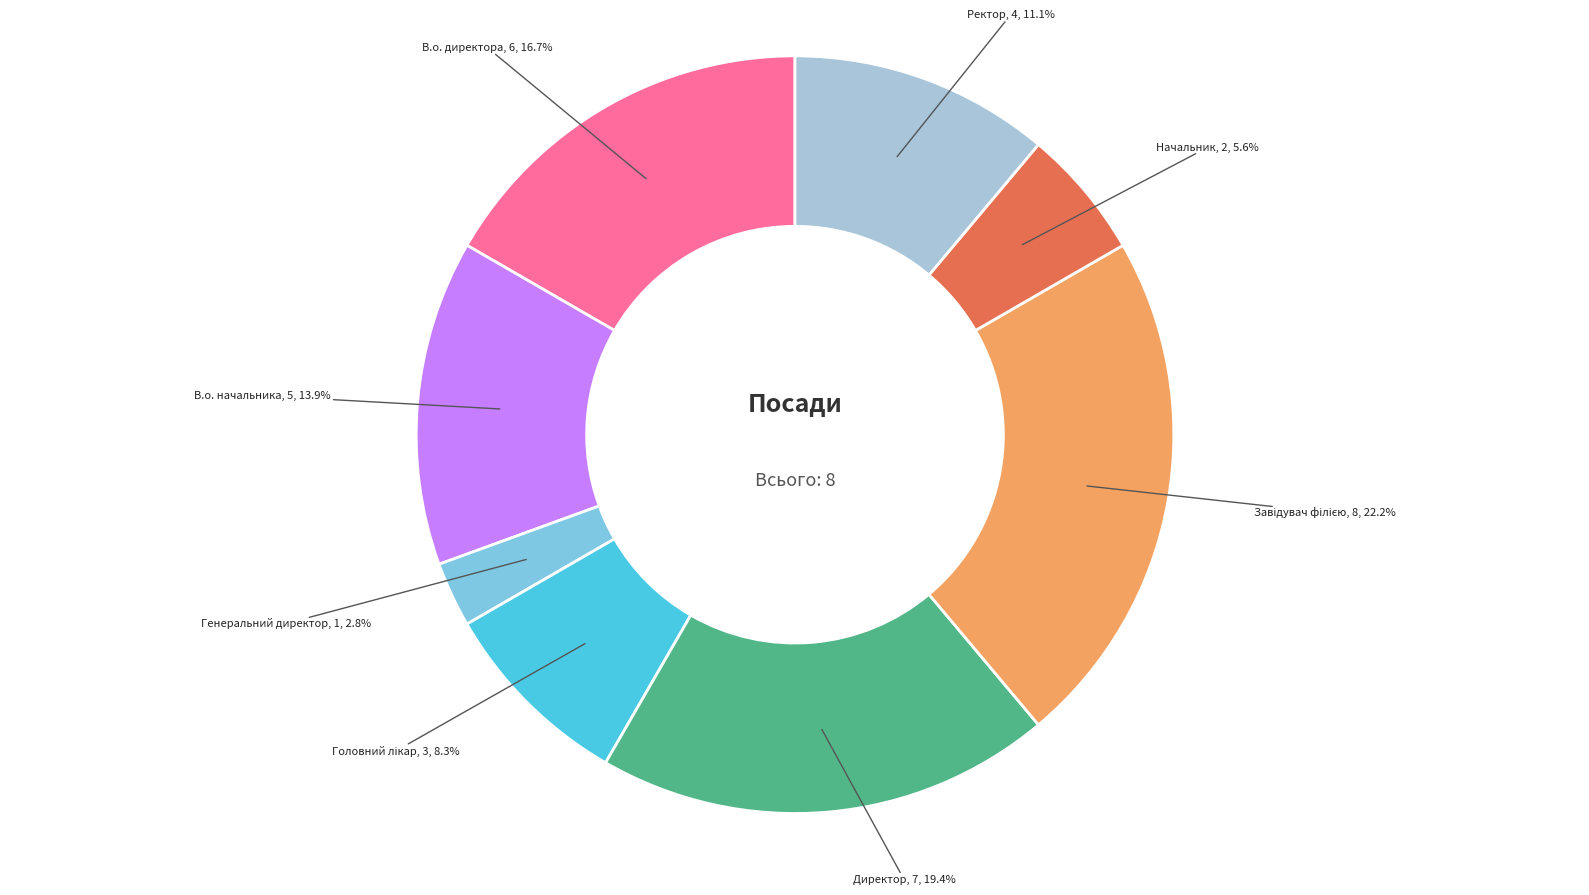

Is Начальник the majority of the pie?

No